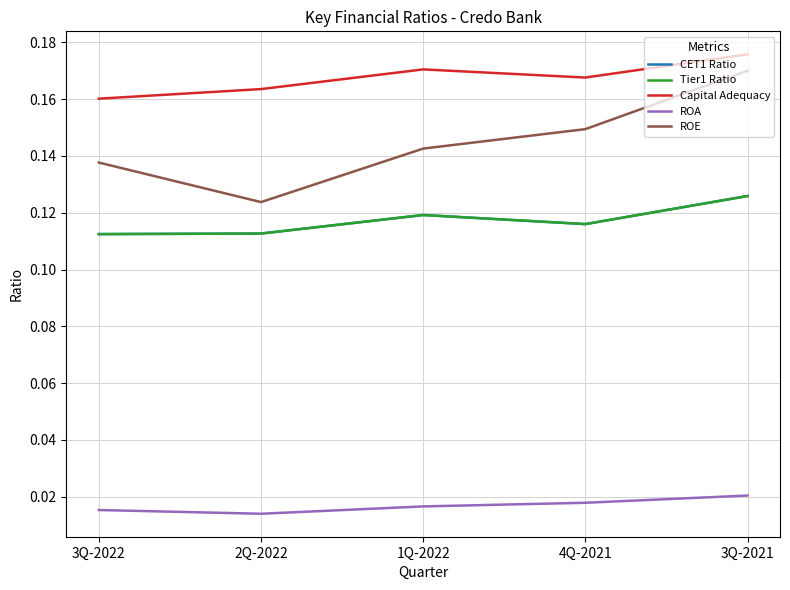

Is this an area chart (filled region under the line)?

No